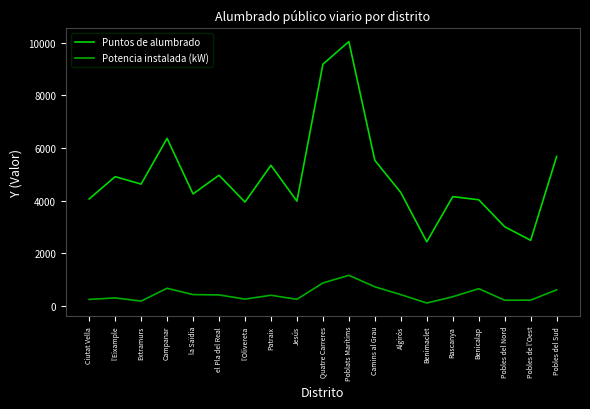

True or false: Puntos de alumbrado and Potencia instalada (kW) cross at least once.

False